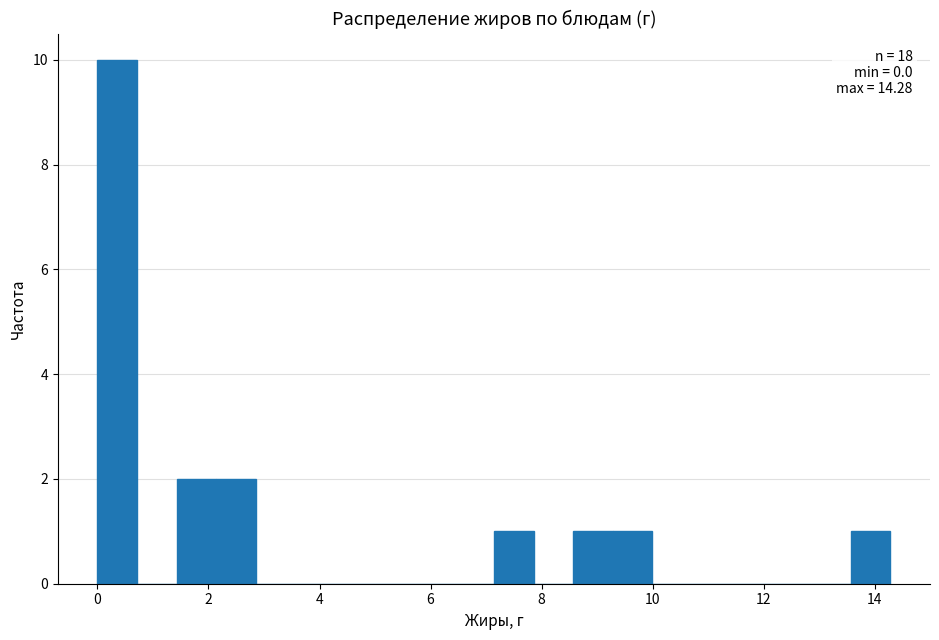

Around what value on the x-axis is the tallest bar? Give the approximate position of its centre, as read against the axis.

0.4